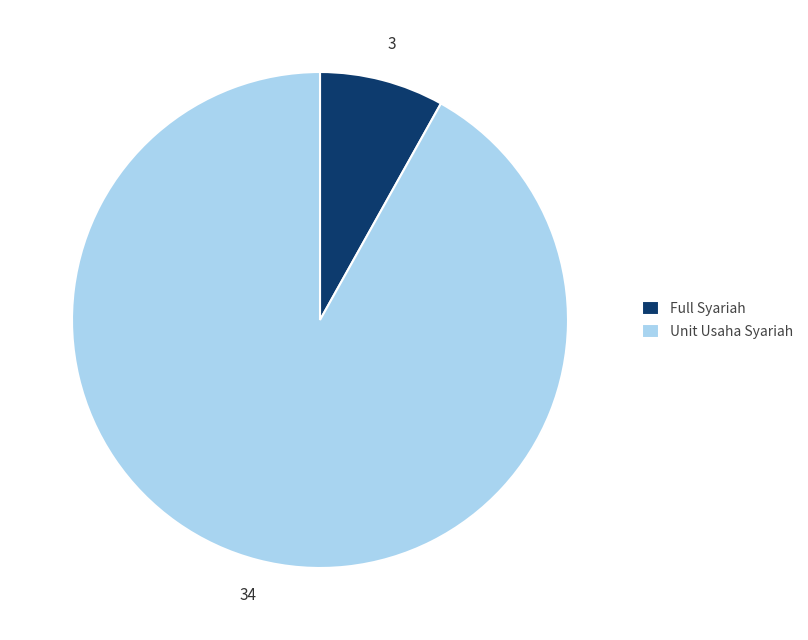

Between Unit Usaha Syariah and Full Syariah, which is larger?

Unit Usaha Syariah